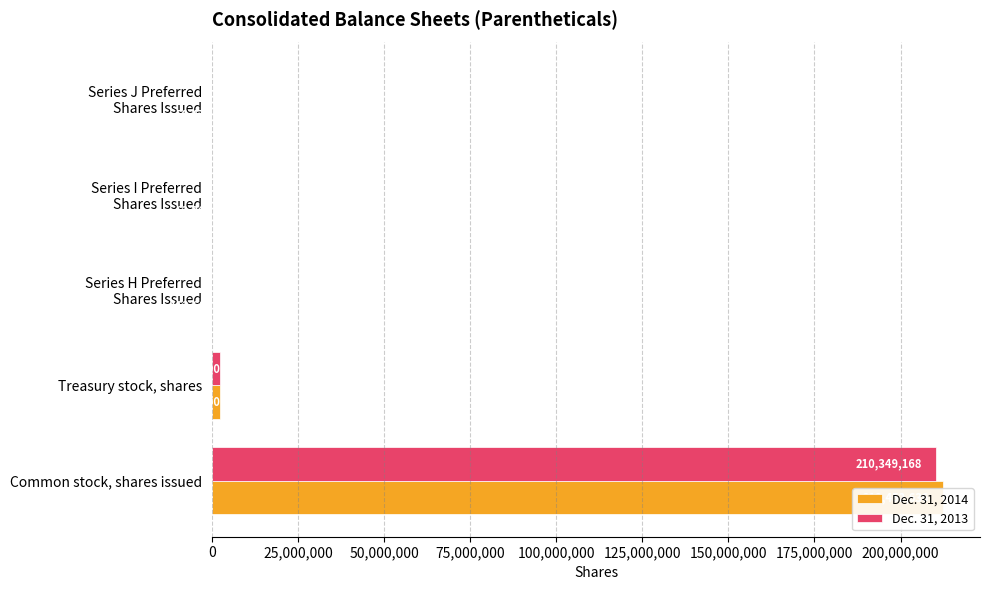

How many values in the Dec. 31, 2014 series are below 113609?

2